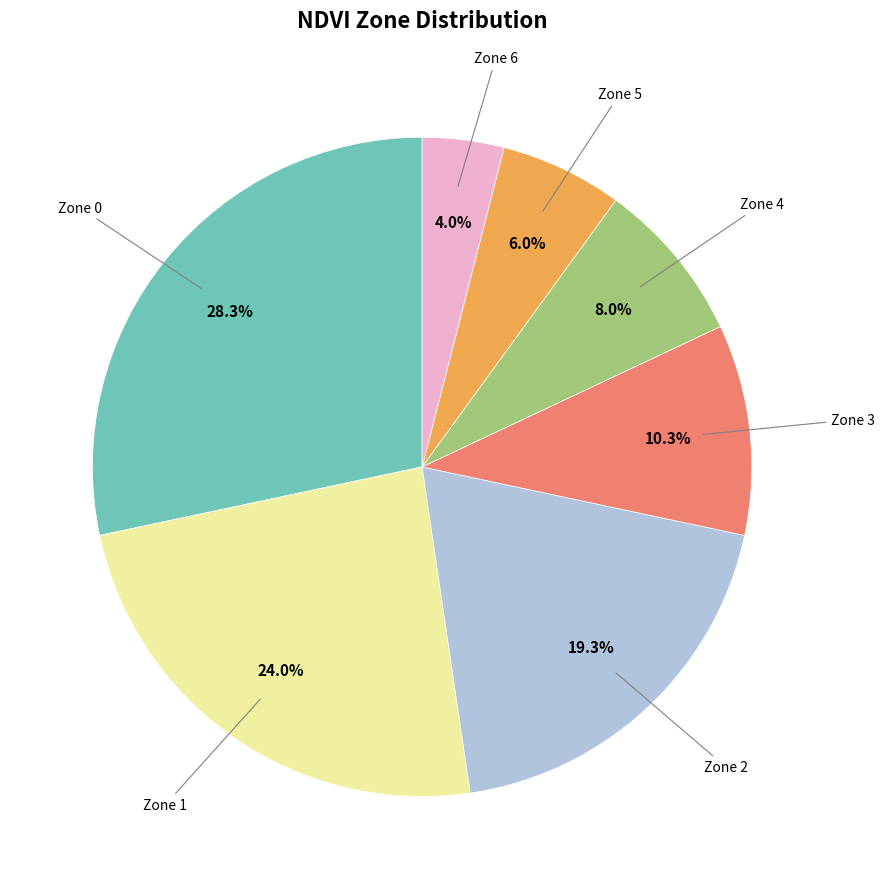

Does any single category account for the majority?

No